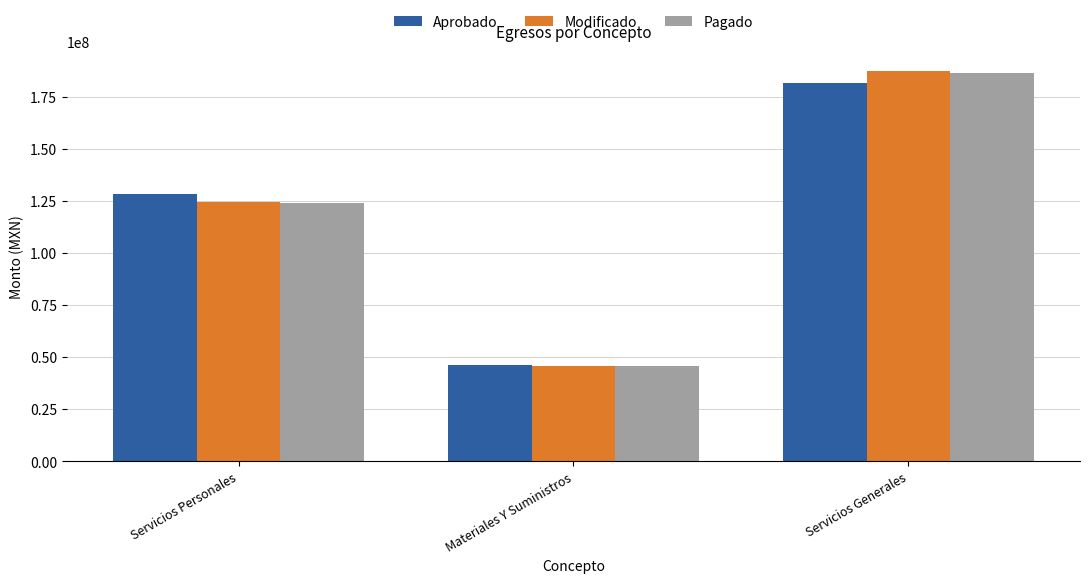

At which label does Aprobado first exceed 128608748?

Servicios Personales